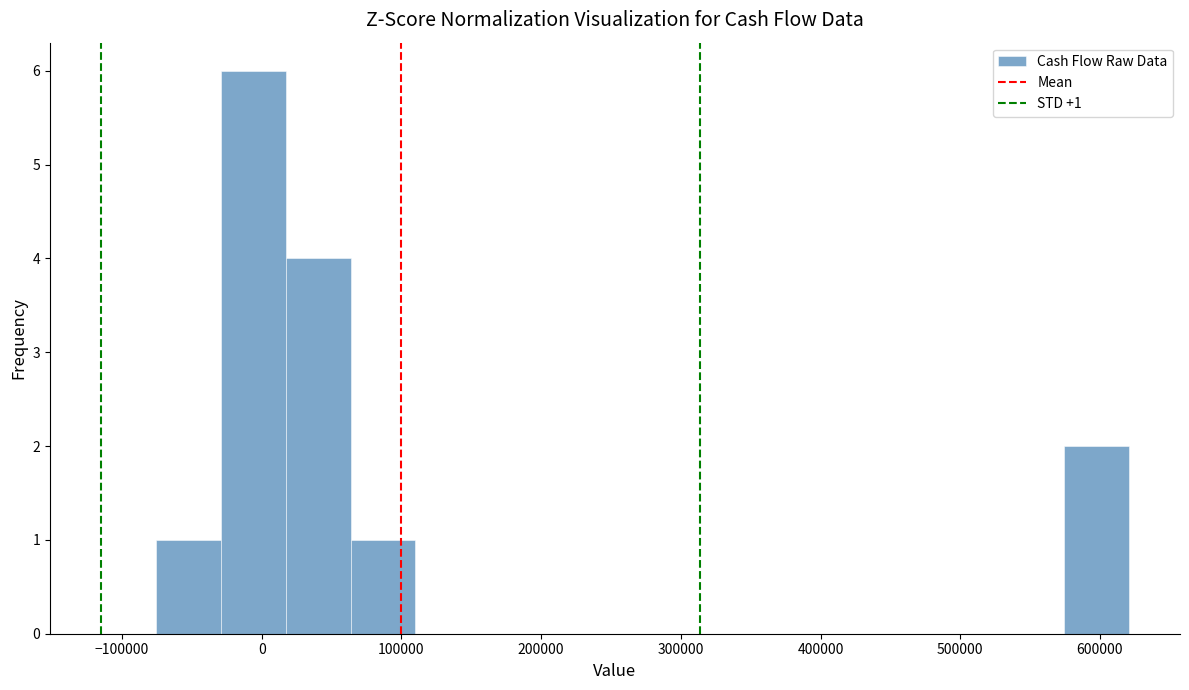

Over which range of the x-axis is the bar tallest?

-30000 to 20000